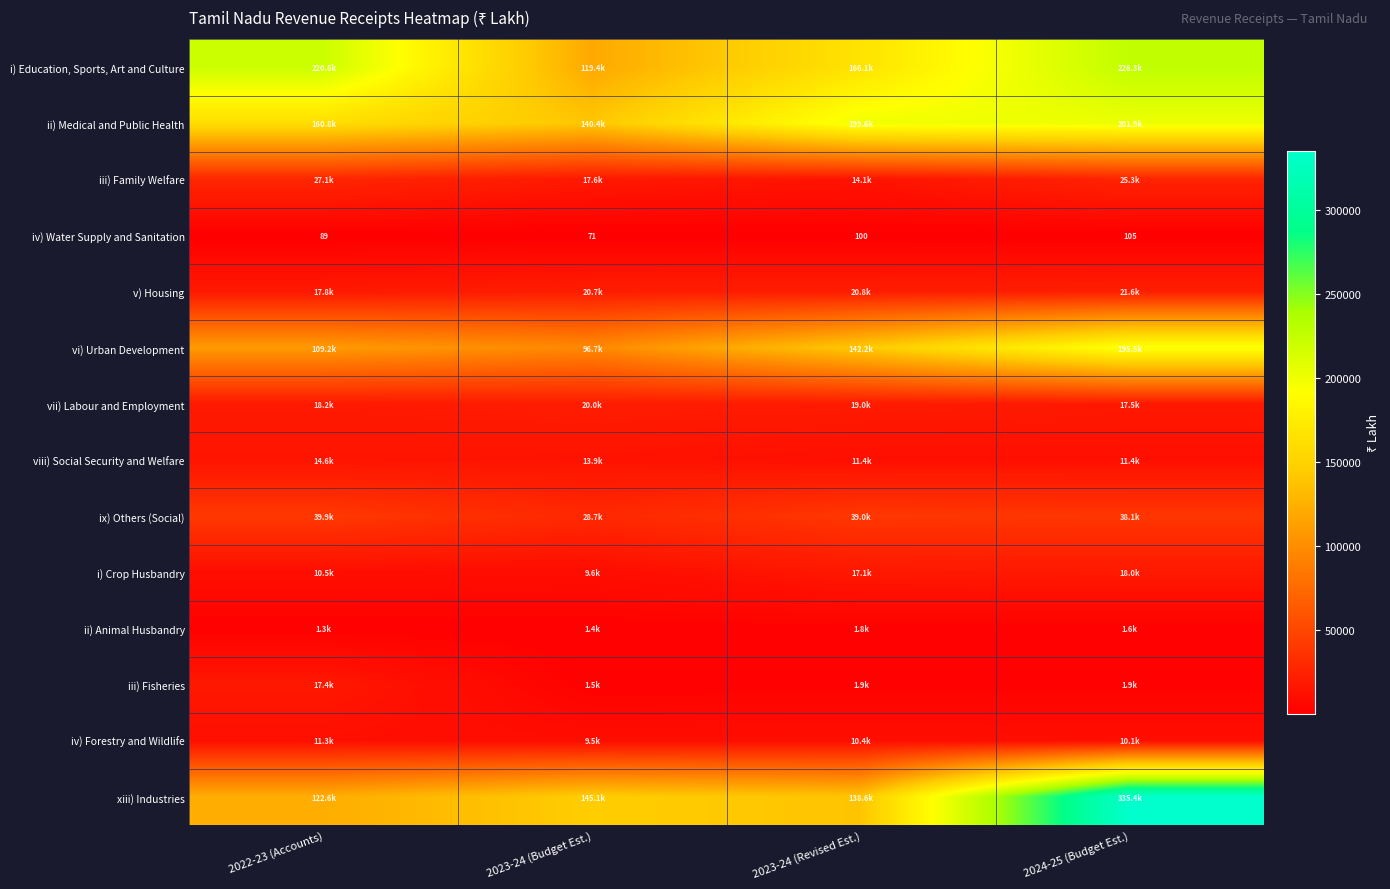

The iv) Water Supply and Sanitation series shows 60.6 at 2023-24 (Revised Est.). True or false?

False